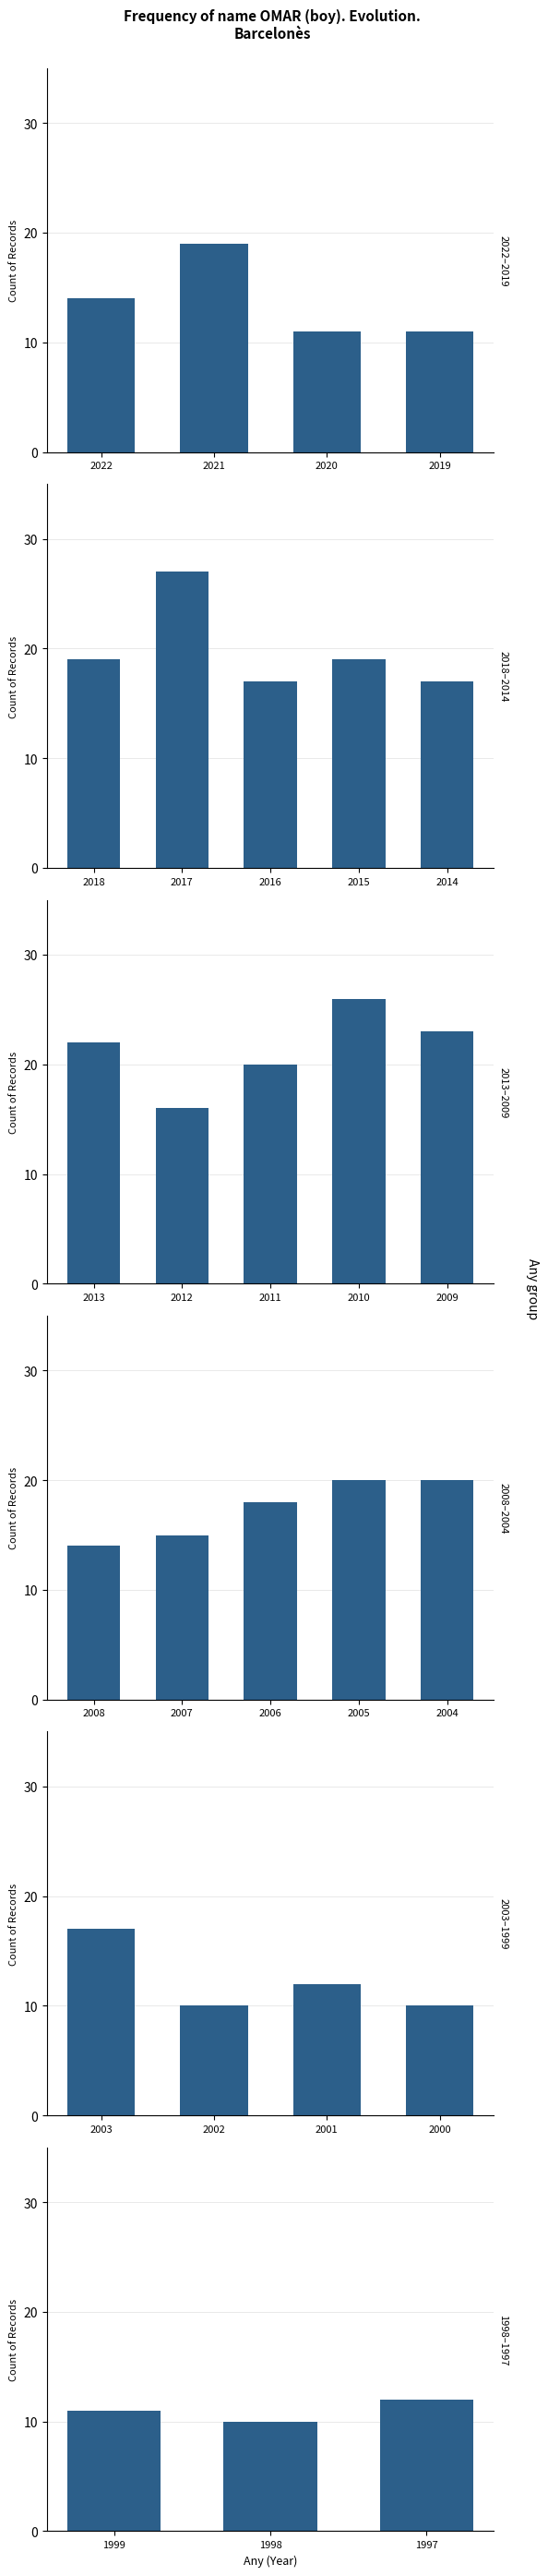

Is it true that the value at 1998 is 13?

False